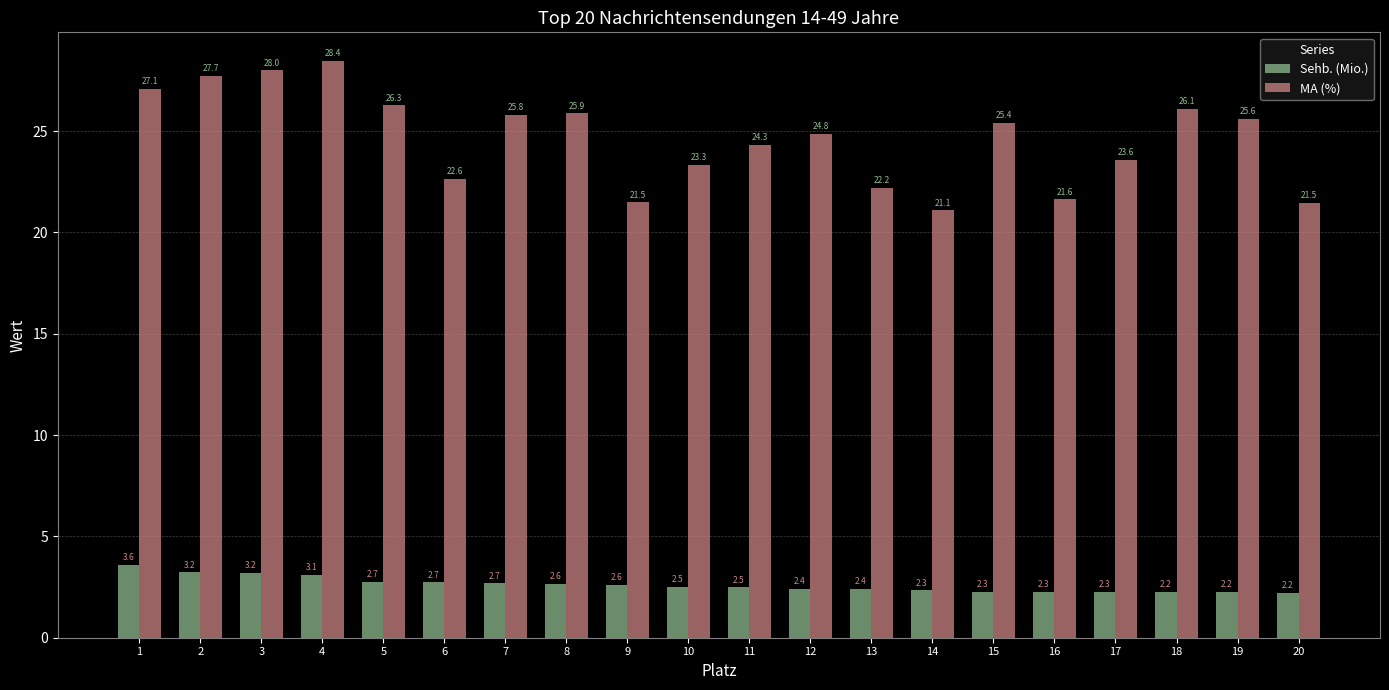

At how many categories does at least one series exceed 13?

20